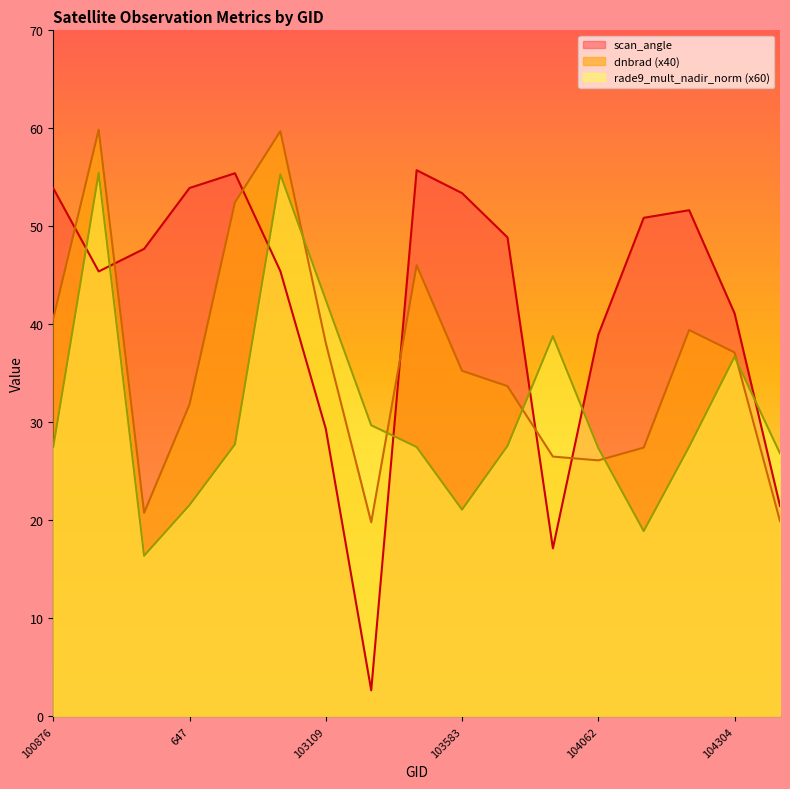

Reading right to left, what are all the values shown in this chart?

dnbrad: 19.9	37.1	39.4	27.4	26.1	26.5	33.7	35.3	46.0	19.8	38.1	59.7	52.4	31.8	20.8	59.9	40.6
rade9_mult_nadir_norm: 26.8	36.7	27.5	18.9	27.4	38.8	27.6	21.1	27.5	29.7	42.5	55.3	27.8	21.6	16.4	55.5	27.5
scan_angle: 21.5	41.1	51.6	50.9	38.9	17.1	48.9	53.4	55.7	2.7	29.3	45.4	55.4	53.9	47.7	45.4	53.9